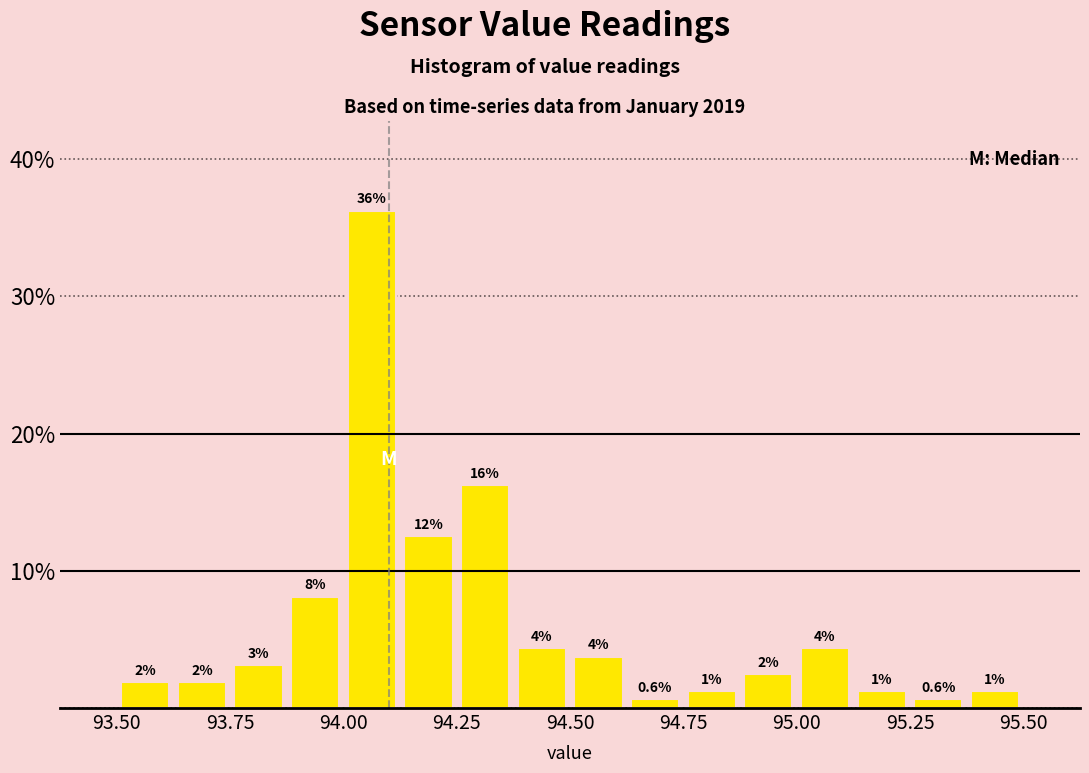

Around what value on the x-axis is the tallest bar? Give the approximate position of its centre, as read against the axis.

94.05